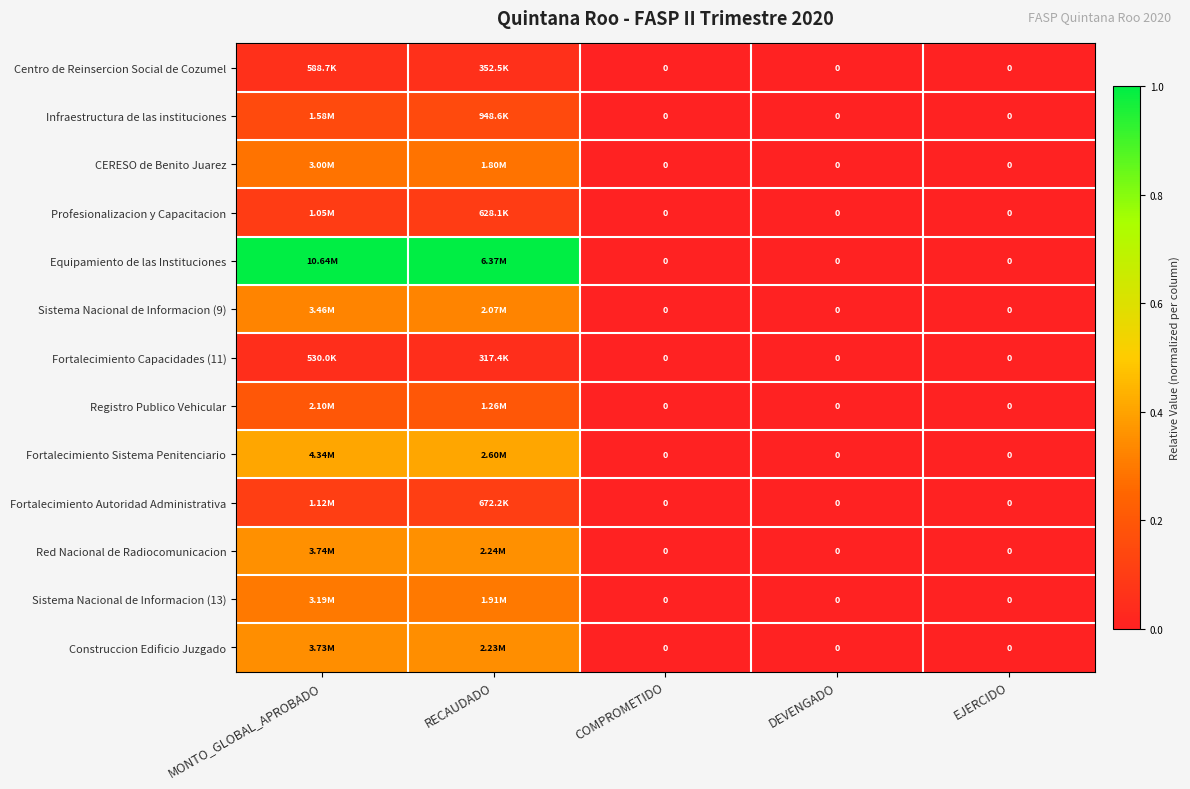

How many data points in Equipamiento de las Instituciones are above 0?

2